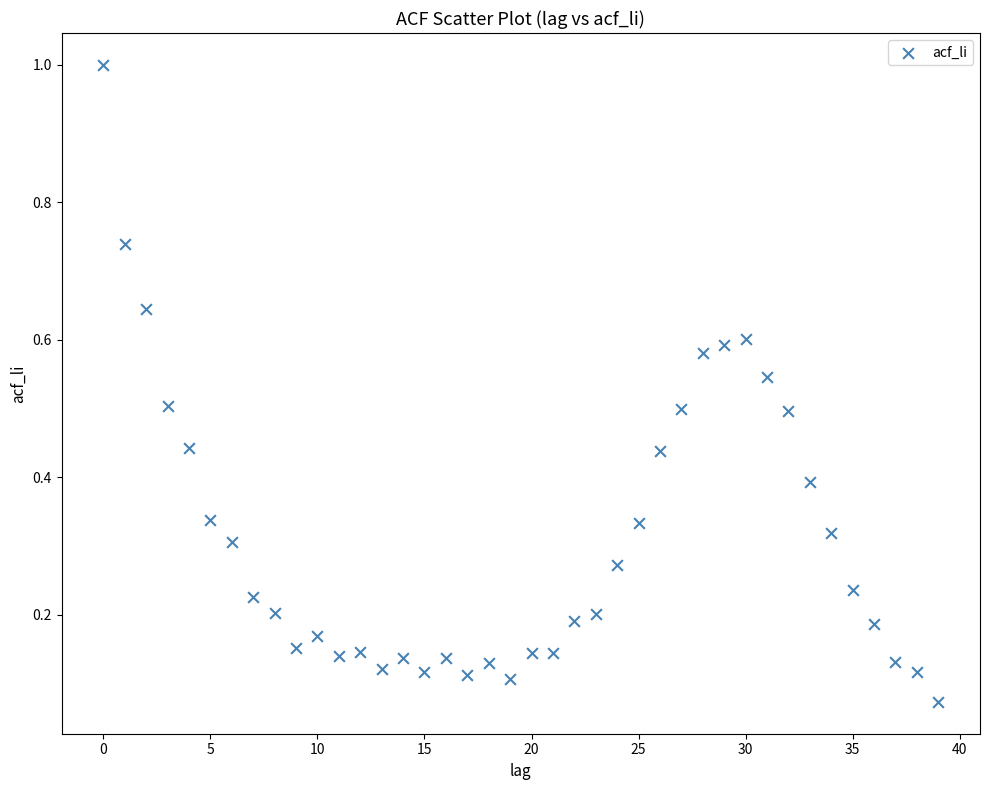

What is the range of Y values (max minus min)?

0.9